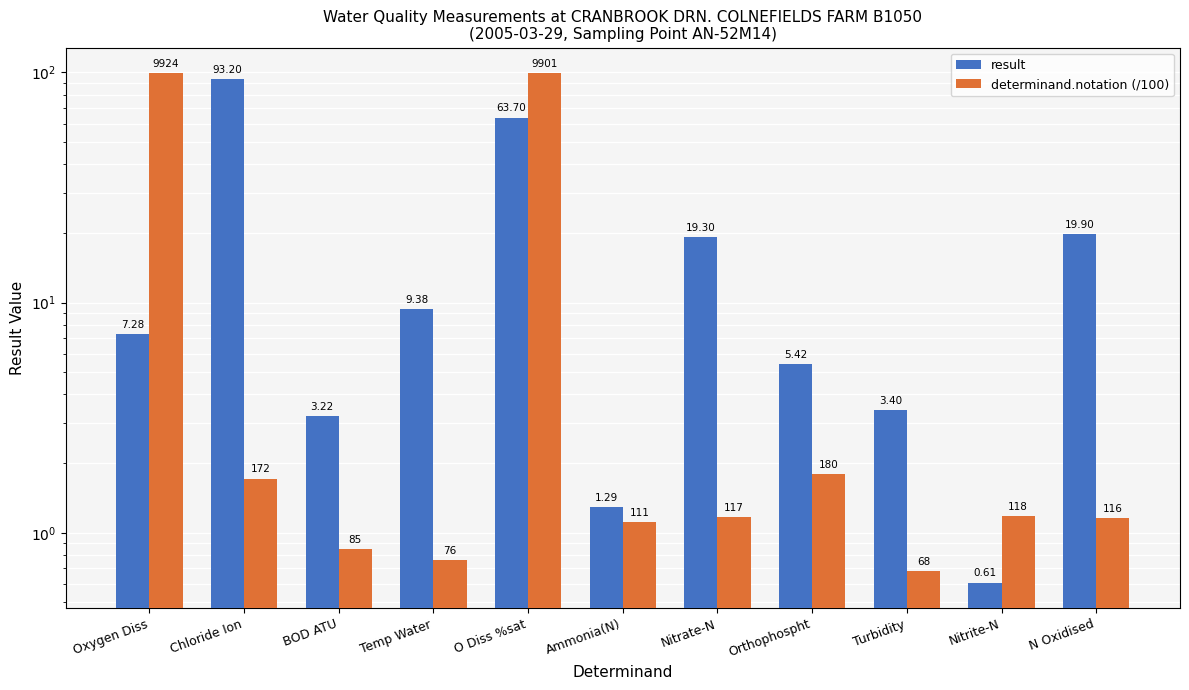

List the series in order of their overall mean, highest first.

result, determinand.notation (/100)